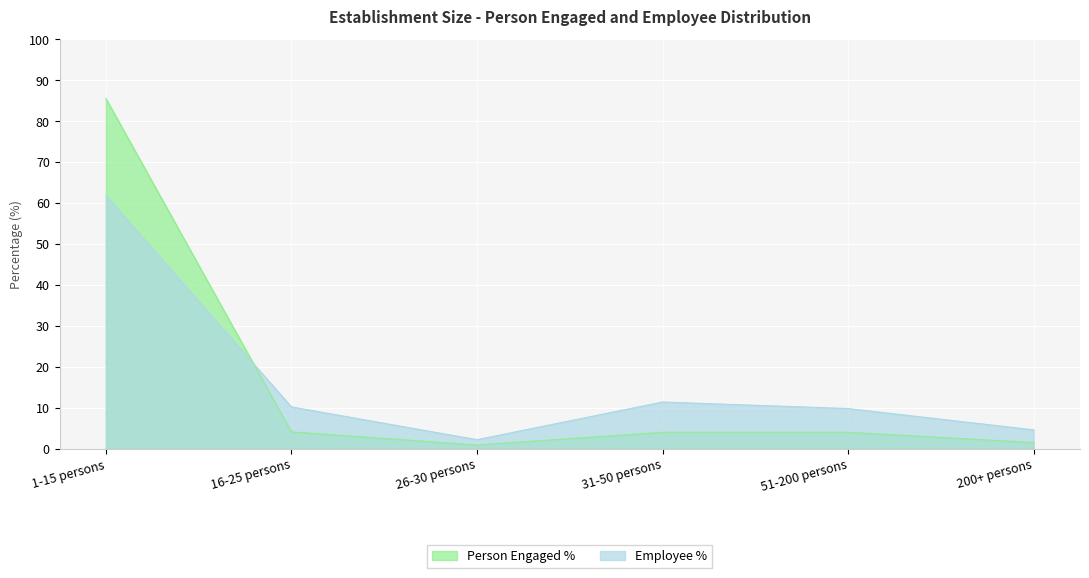

What is the maximum value for Person Engaged %?

85.5